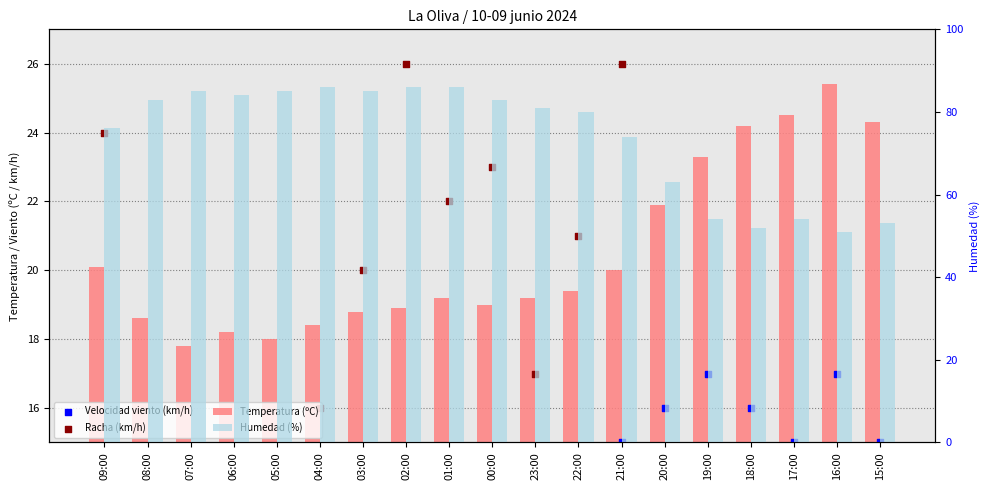

Which series contains the highest Y value?

Humedad (%)